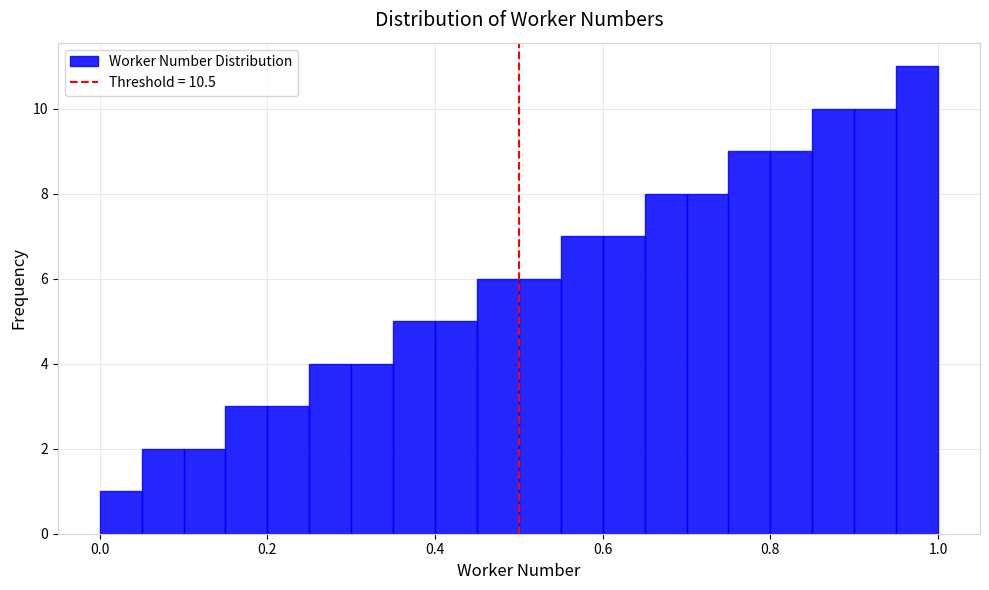

Around what value on the x-axis is the tallest bar? Give the approximate position of its centre, as read against the axis.

0.98